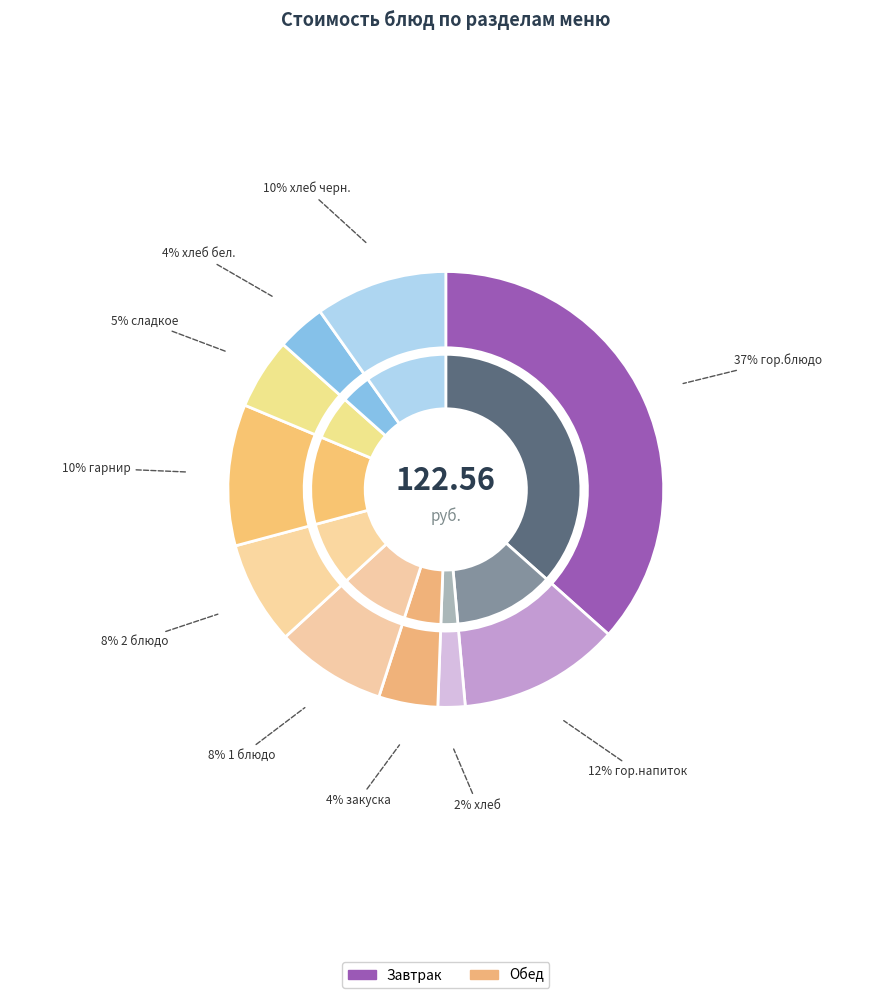

How many slices are in this pie chart?

10